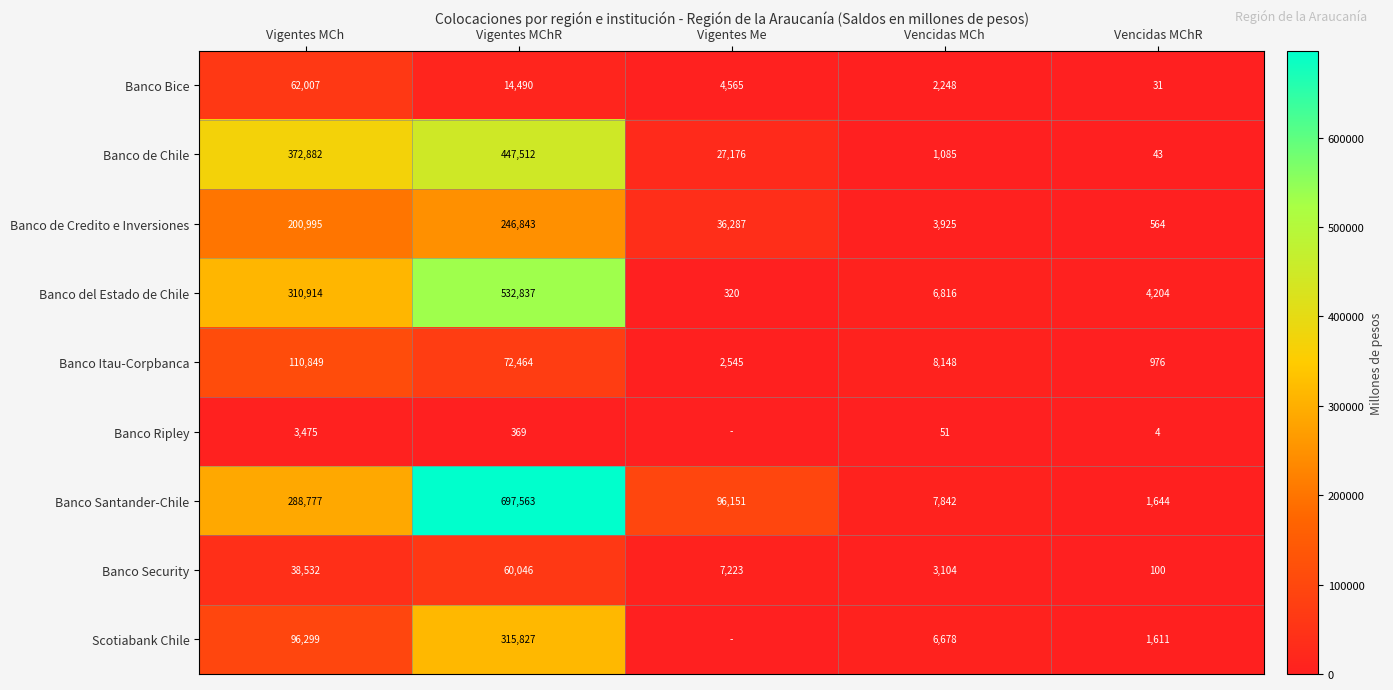

How many values in the Banco Santander-Chile series are below 96151?

2